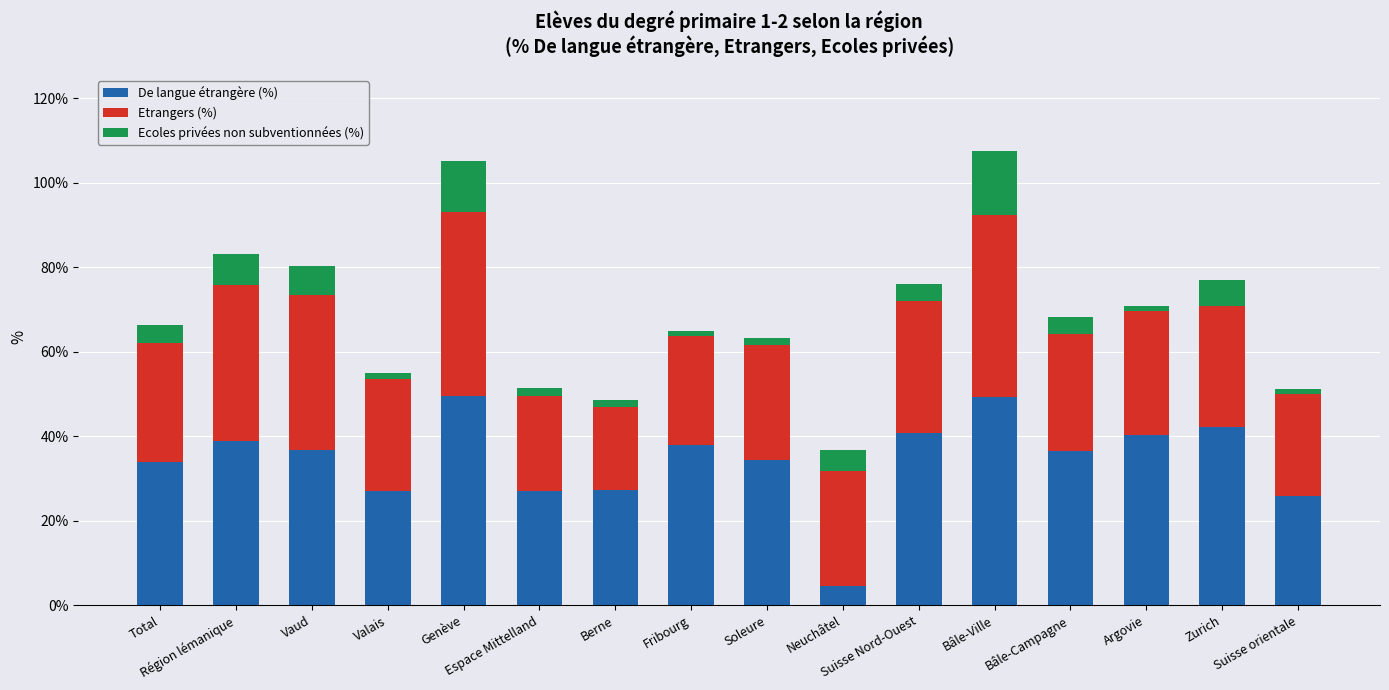

What is the minimum value for De langue étrangère (%)?

4.5